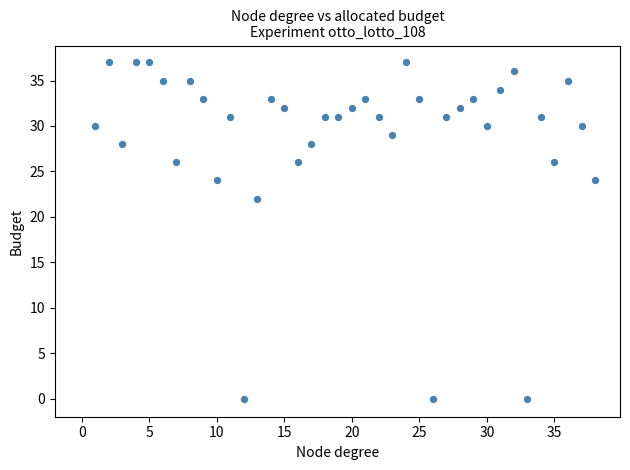

What is the range of X values (max minus min)?

37